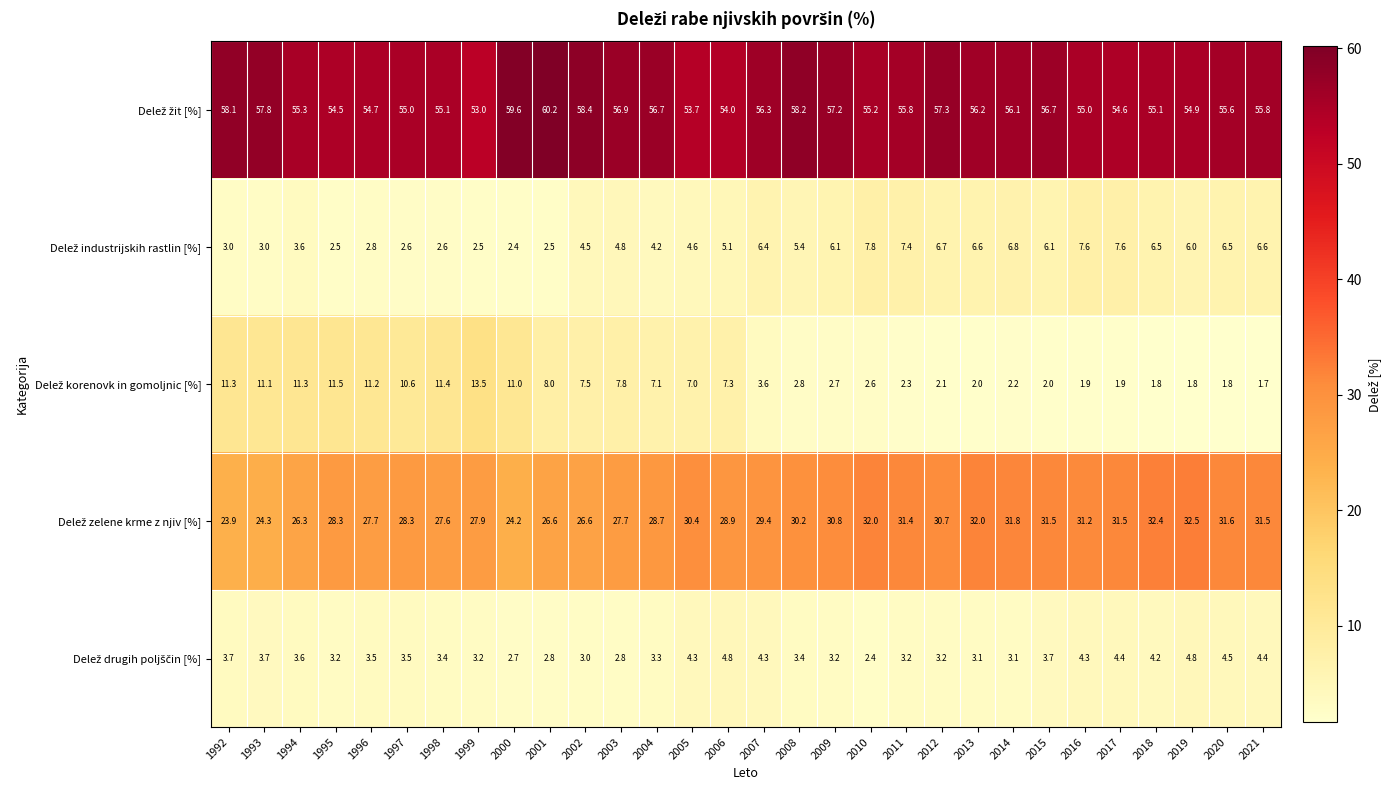

At which category does the chart reach its minimum across all series?

2021